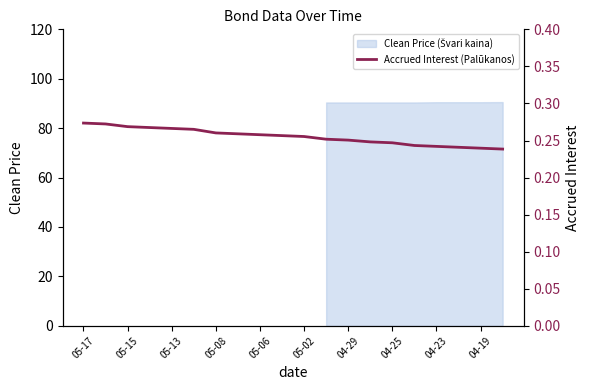

What is the approximate value at 19?

0.2